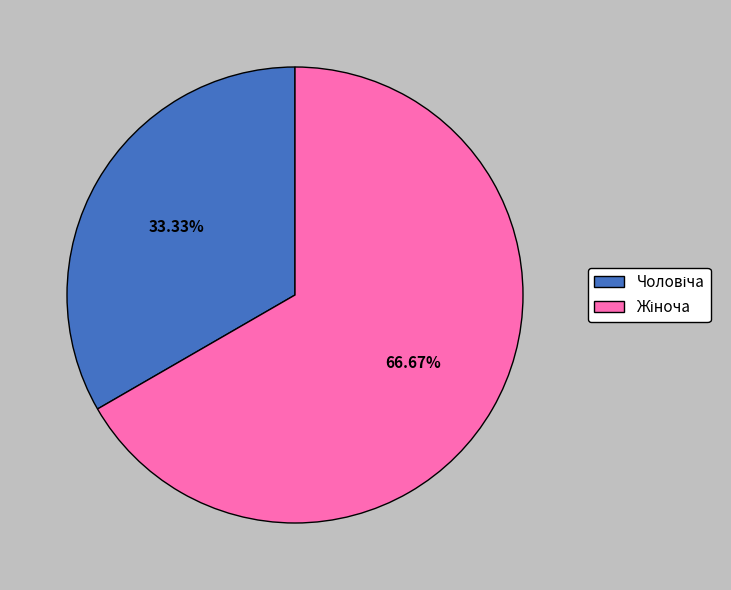

Is there any slice that represents more than half of the pie?

Yes